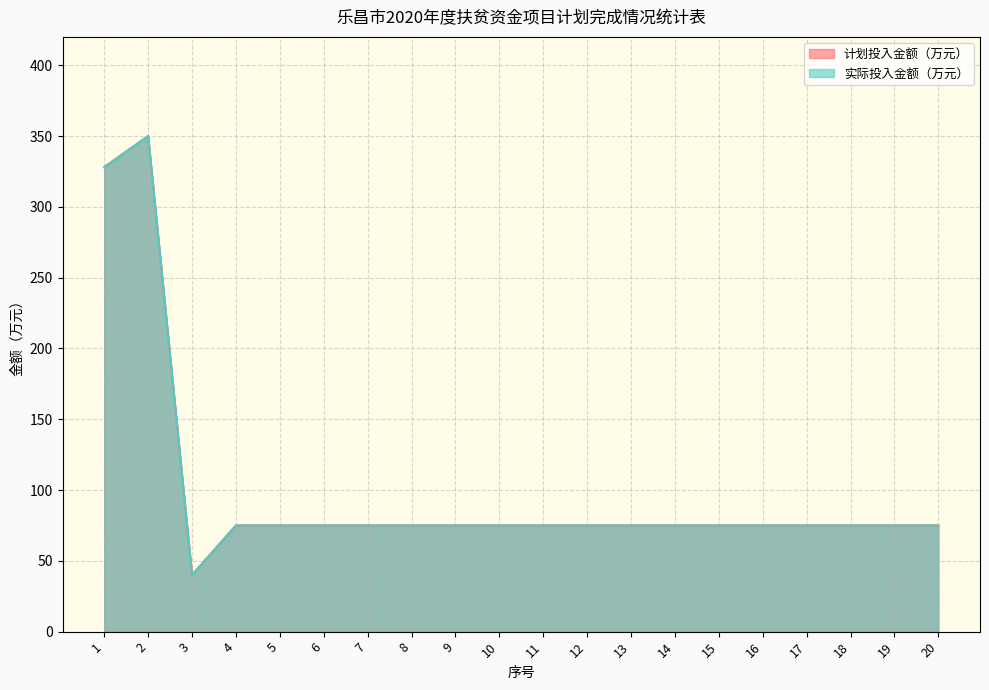

Which series has the largest total across all categories?

计划投入金额（万元）